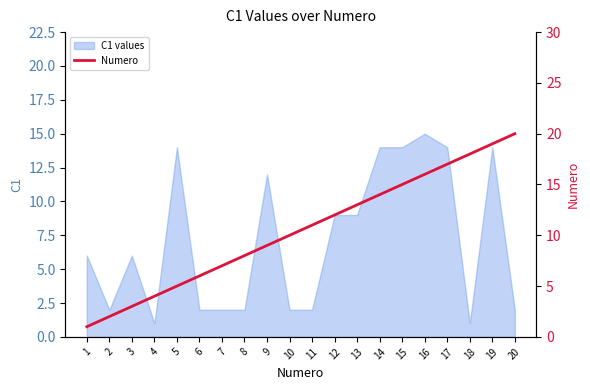

What value does the data have at 14, to the nearest 5?

15